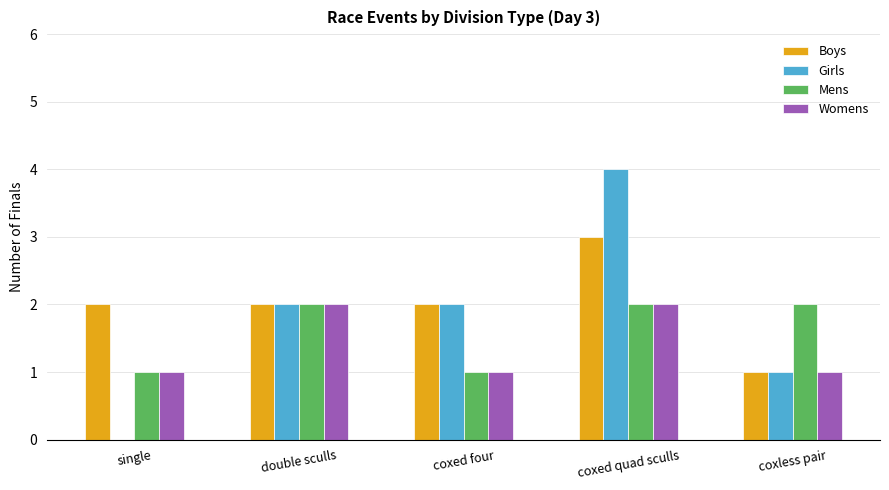

Is the value of Womens at coxed quad sculls greater than the value of Girls at coxed quad sculls?

No